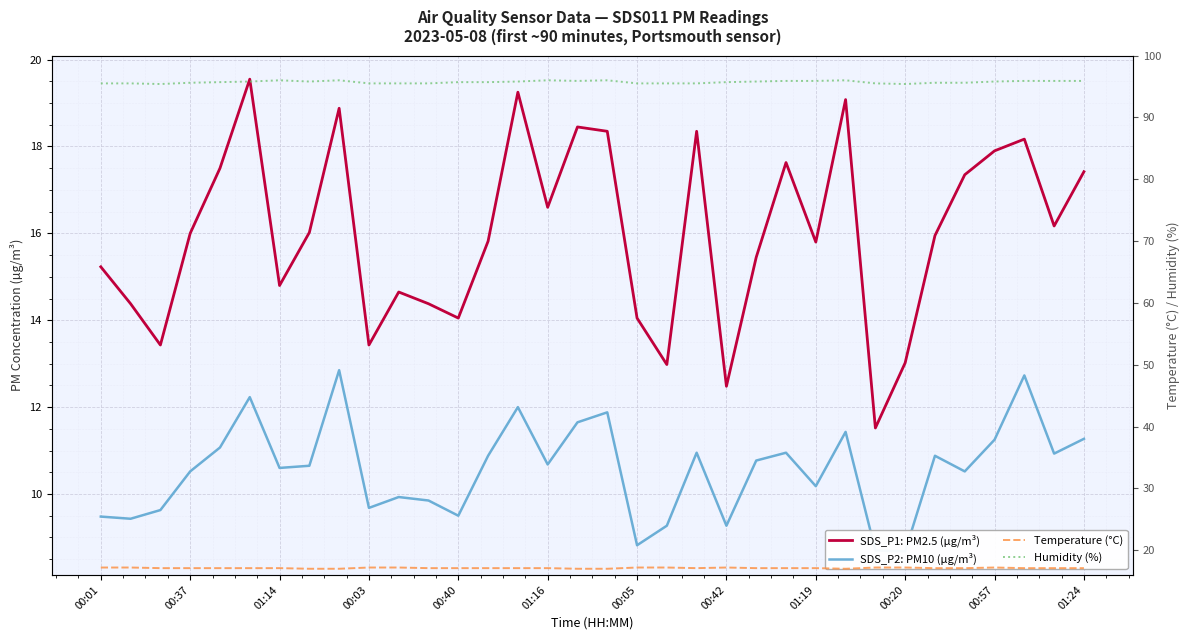

True or false: SDS_P2: PM10 (µg/m³) and Humidity (%) cross at least once.

False